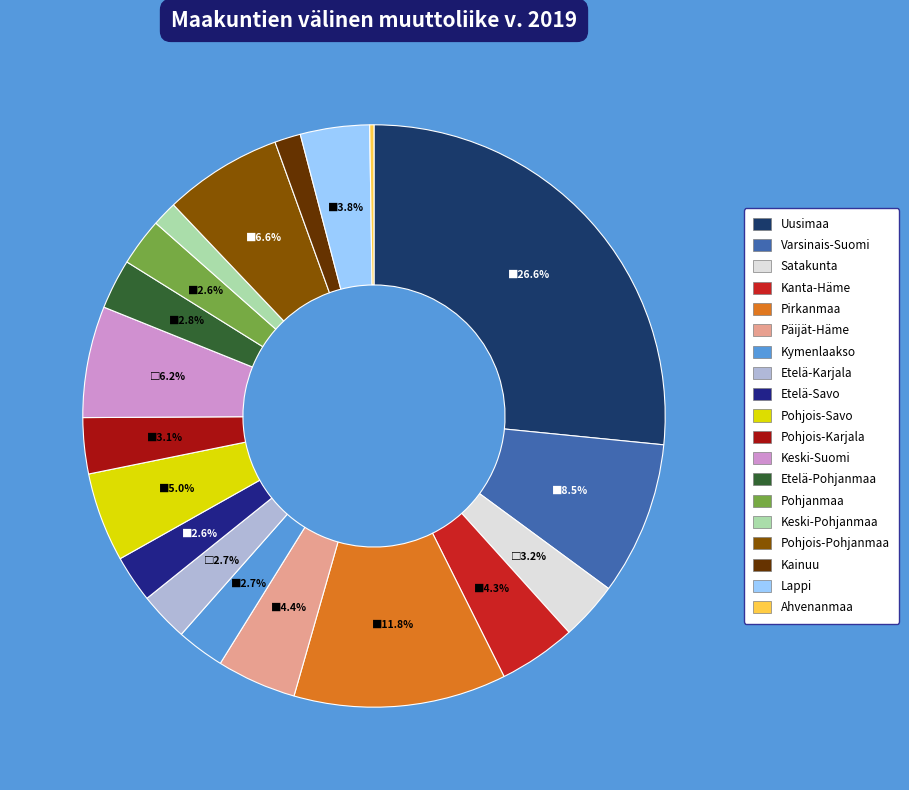

Is there any slice that represents more than half of the pie?

No